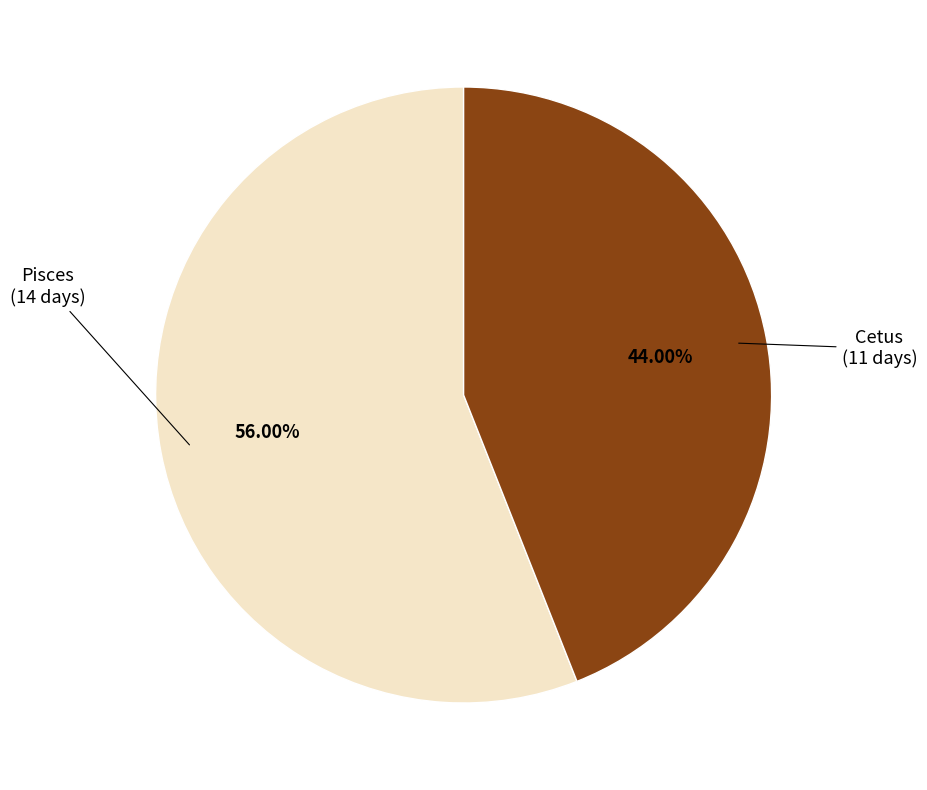

How many slices are in this pie chart?

2